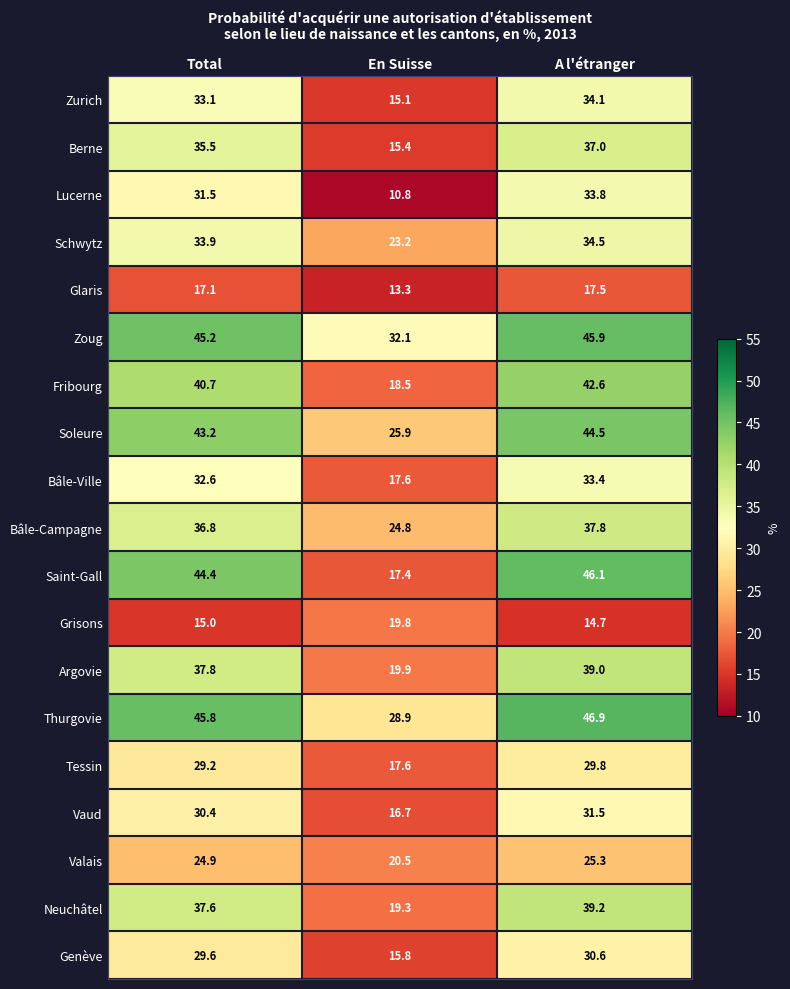

Rank the series at Total from highest to lowest value.

Thurgovie, Zoug, Saint-Gall, Soleure, Fribourg, Argovie, Neuchâtel, Bâle-Campagne, Berne, Schwytz, Zurich, Bâle-Ville, Lucerne, Vaud, Genève, Tessin, Valais, Glaris, Grisons